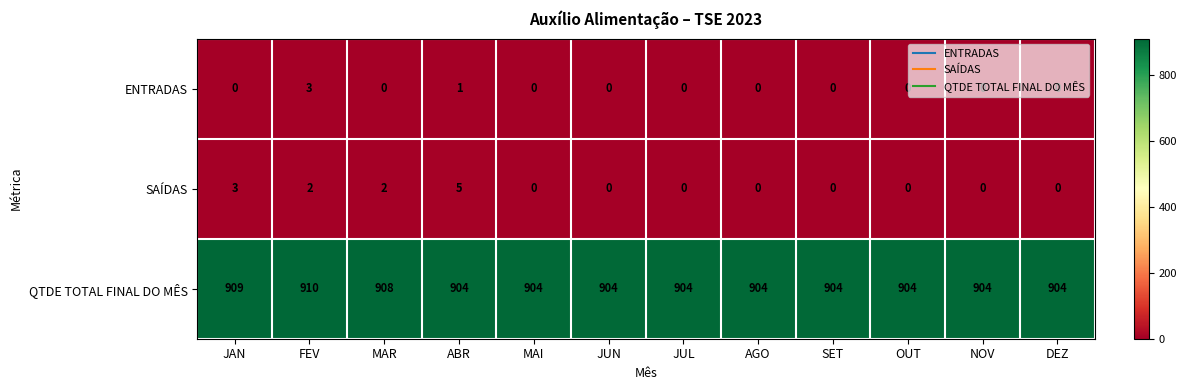

The QTDE TOTAL FINAL DO MÊS series shows 904 at DEZ. True or false?

True